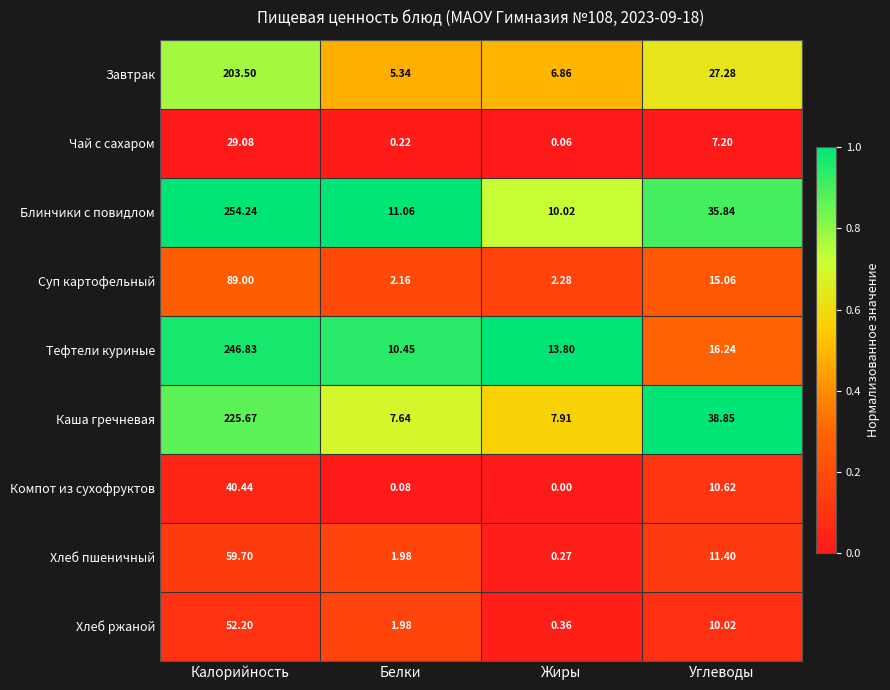

At which category is the sum across all series the highest?

Калорийность